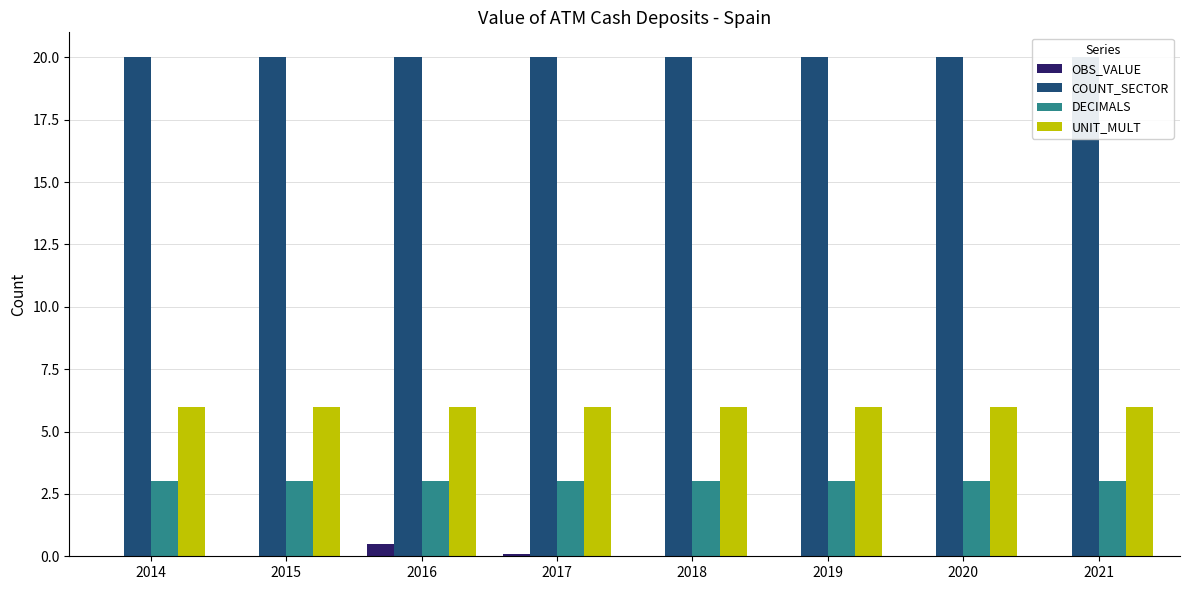

Reading left to right, extract all data points from this chart.

OBS_VALUE: 2014=0.0	2015=0.0	2016=0.5	2017=0.1	2018=0.0	2019=0.0	2020=0.0	2021=0.0
COUNT_SECTOR: 2014=20.0	2015=20.0	2016=20.0	2017=20.0	2018=20.0	2019=20.0	2020=20.0	2021=20.0
DECIMALS: 2014=3.0	2015=3.0	2016=3.0	2017=3.0	2018=3.0	2019=3.0	2020=3.0	2021=3.0
UNIT_MULT: 2014=6.0	2015=6.0	2016=6.0	2017=6.0	2018=6.0	2019=6.0	2020=6.0	2021=6.0